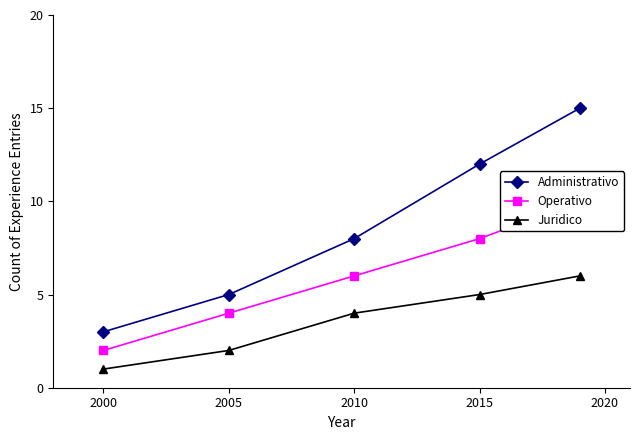

The Juridico series shows 2 at 2005. True or false?

True